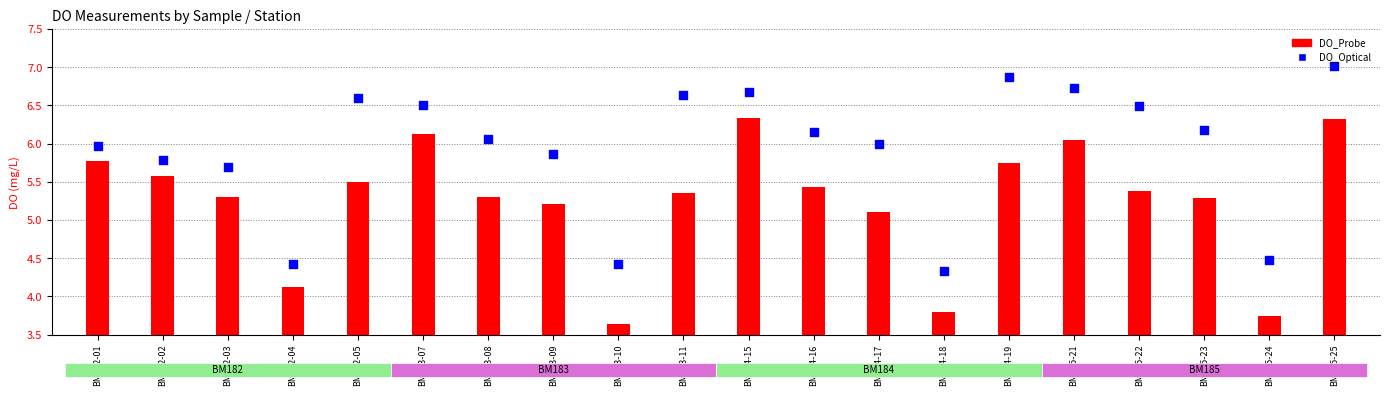

What is the change in value from BM182-01 to BM182-03?

-0.3